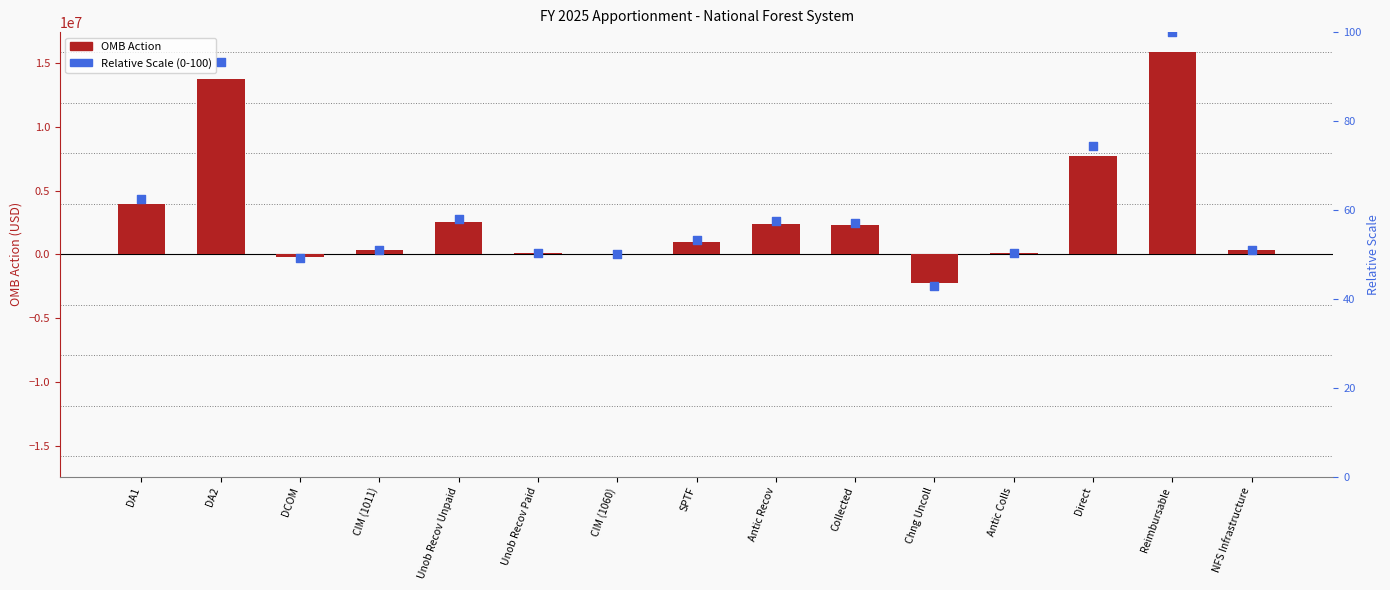

What are all the series names shown in the legend?

OMB Action, Relative Scale (0-100)